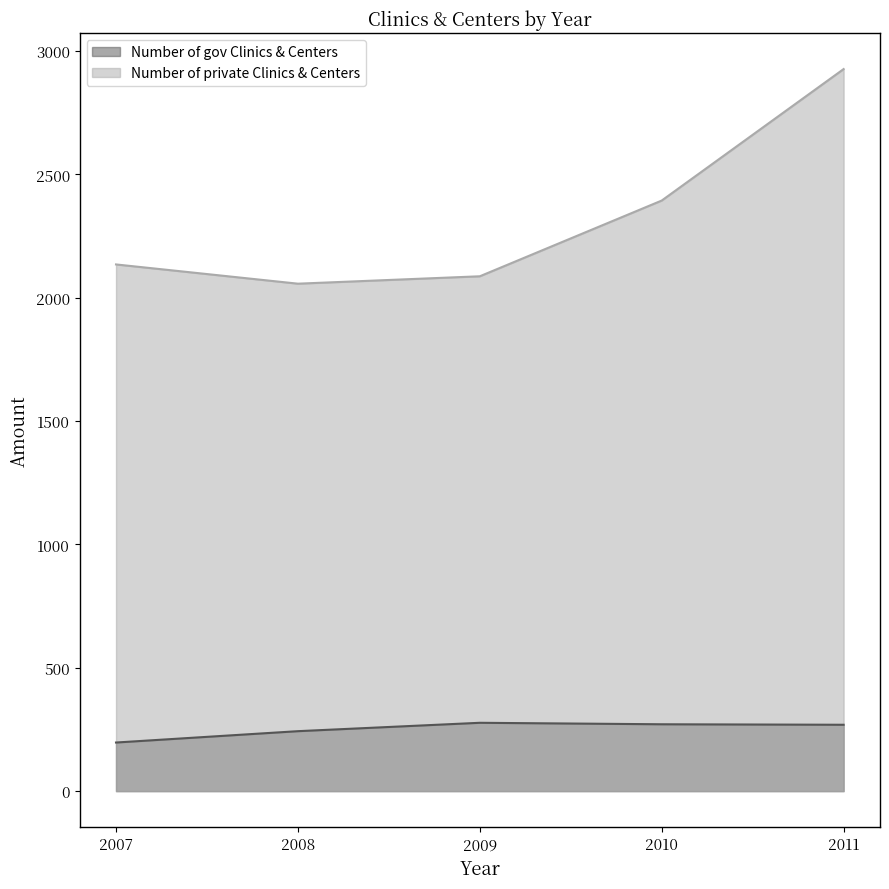

The Number of private Clinics & Centers series shows 1361 at 2008. True or false?

False